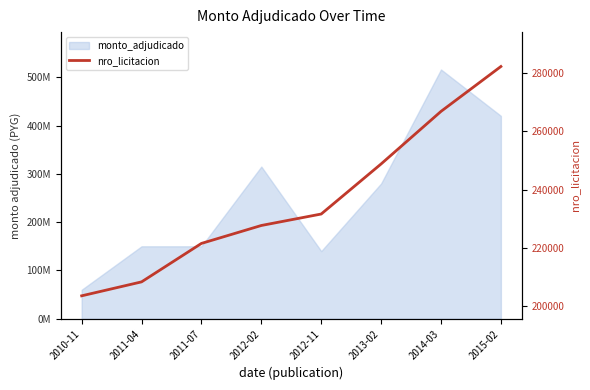

Reading left to right, list all the values displayed in this chart.

2010-11=203644	2011-04=208413	2011-07=221570	2012-02=227702	2012-11=231624	2013-02=248754	2014-03=266727	2015-02=282079